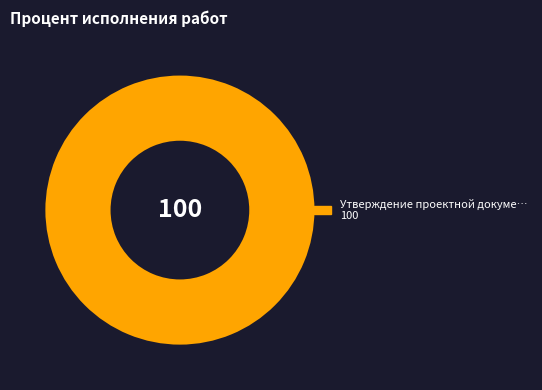

Does any single category account for the majority?

Yes